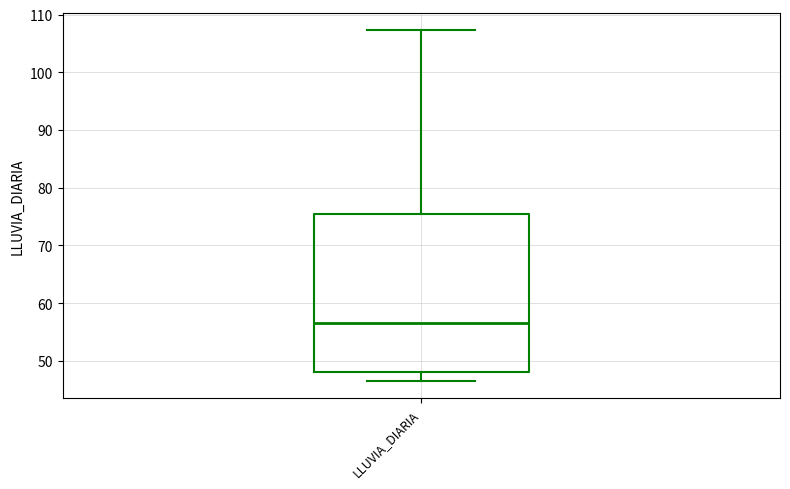

Read this box plot against the y-axis: the position of the median line, the range covered by the box, and the ends of both whiskers. The values are not printed on the chart, so give them approximately, as read against the axis.

median 57, box 48 to 75, whiskers 47 to 107